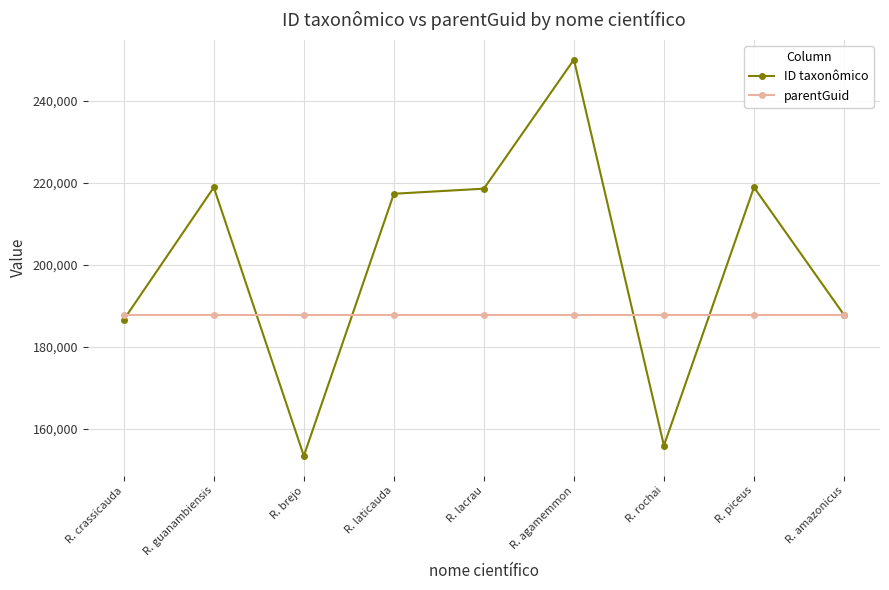

Between which two adjacent categories do ID taxonômico and parentGuid first intersect?

R. crassicauda and R. guanambiensis